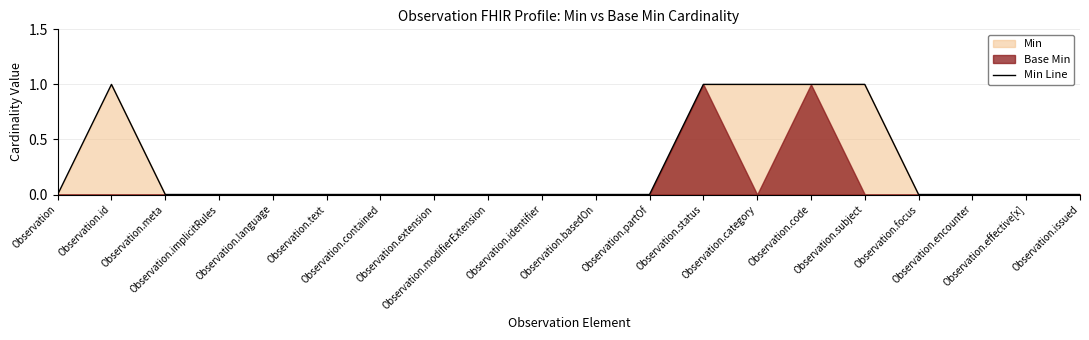

What is the label of the 17th point from the right?

Observation.implicitRules